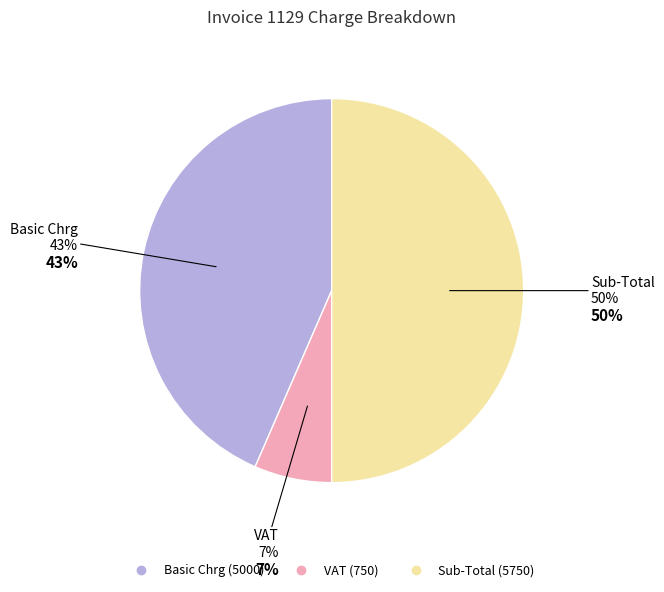

Does Basic Chrg account for over 50% of the chart?

No